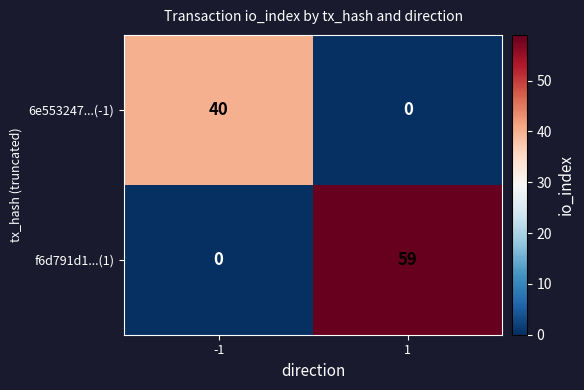

What is the maximum value for f6d791d1...(1)?

59